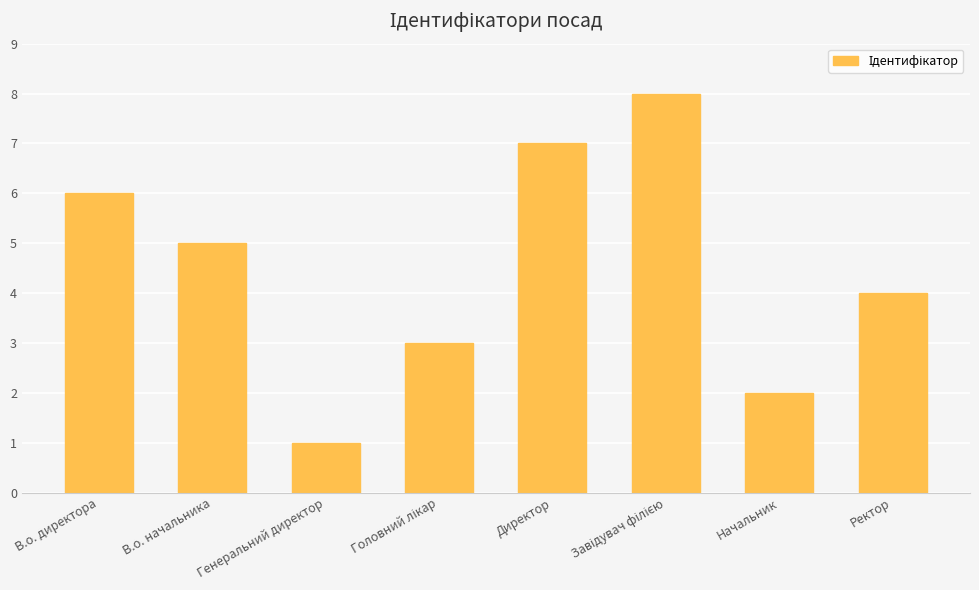

What is the maximum value shown in the chart?

8